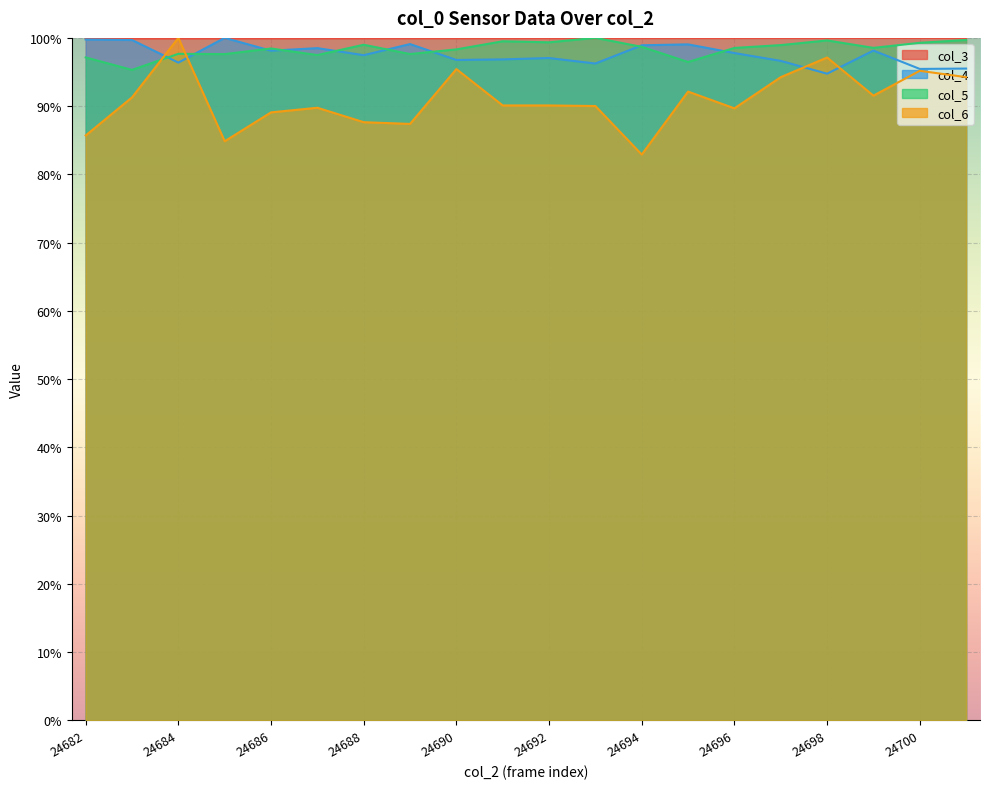

After their last crossing, which series has the higher values: col_4 or col_6?

col_4